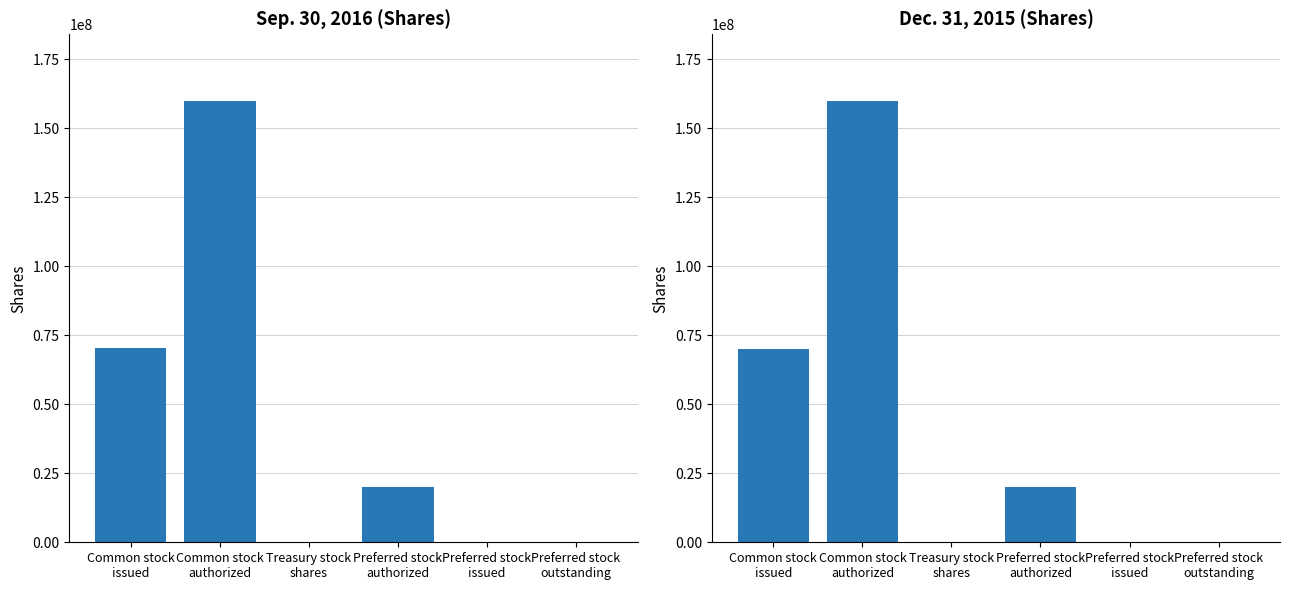

Reading left to right, what are all the values shown in this chart?

Sep. 30, 2016: 70251000	160000000	200000	20000000	0	0
Dec. 31, 2015: 70146000	160000000	200000	20000000	0	0